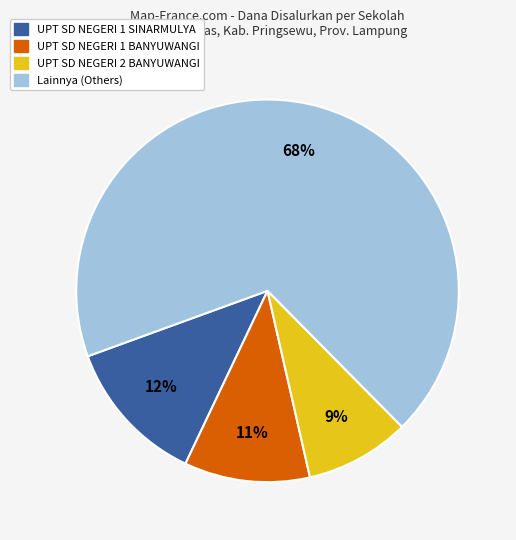

Is there any slice that represents more than half of the pie?

Yes